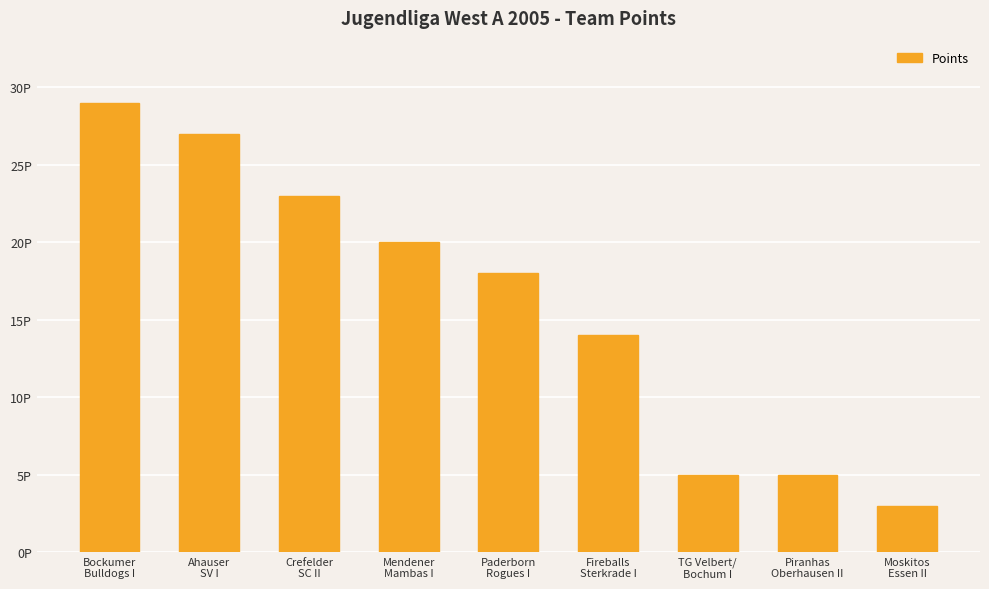

What is the value of the 7th bar from the left?

5